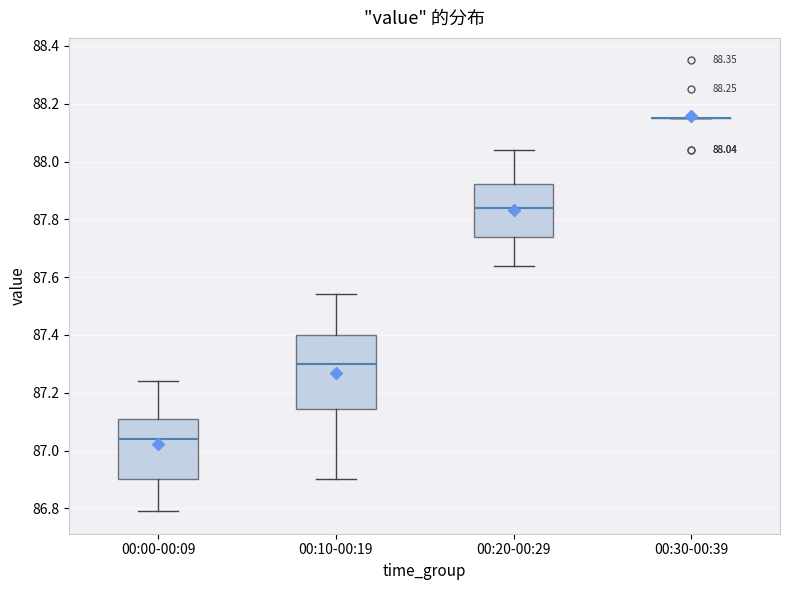

Comparing the boxes themselves (not the whiskers), which one is the tallest?

00:10-00:19